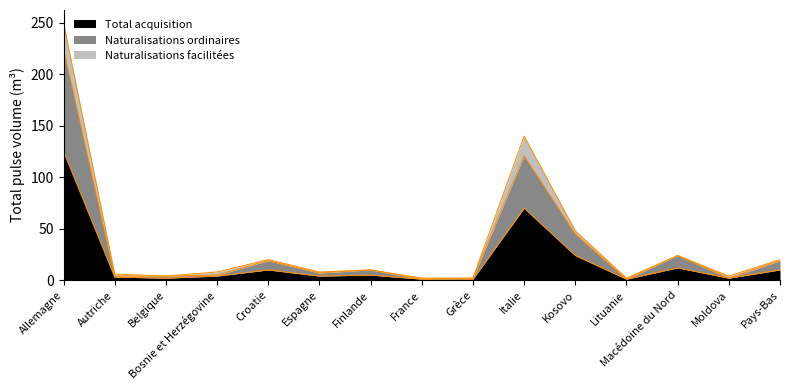

True or false: Total acquisition has more than 2 points higher than both neighbors.

True